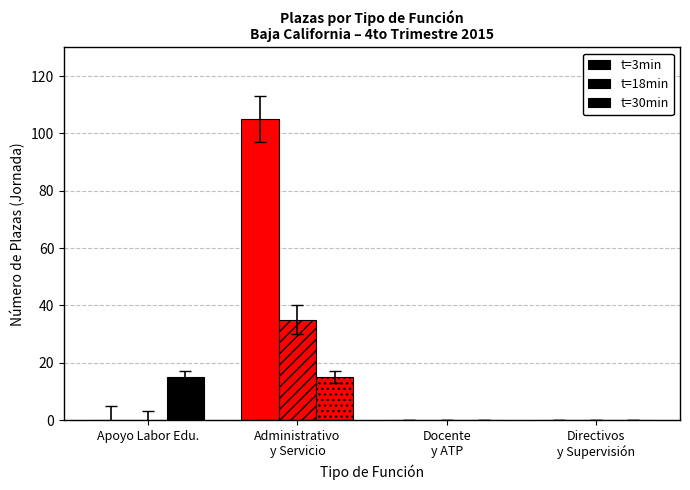

What is the difference between the maximum and minimum values in the t=18min series?

35